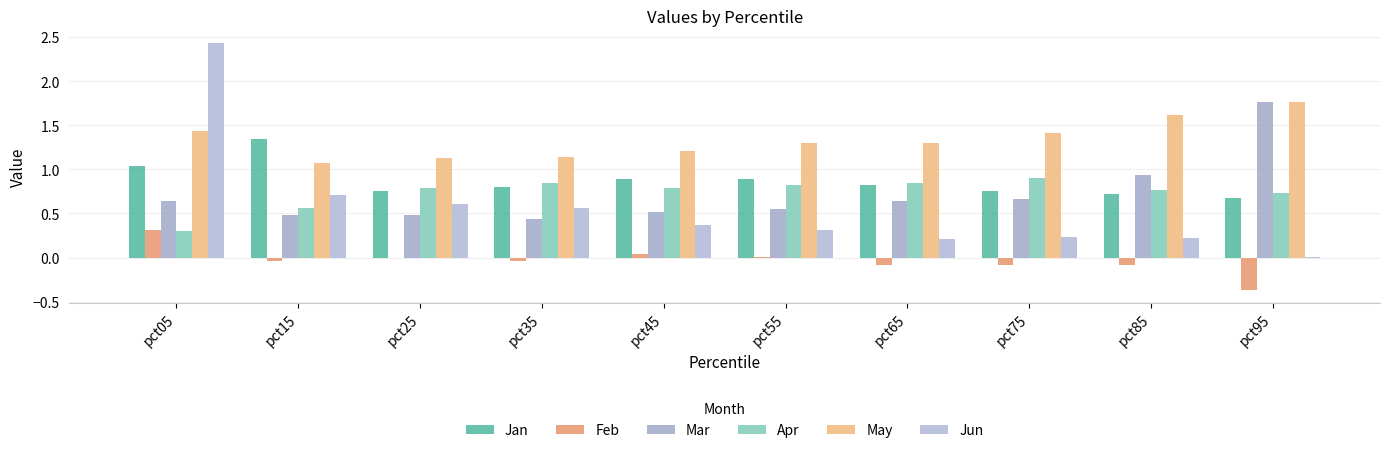

Are the bars grouped side by side (vs. stacked)?

Yes